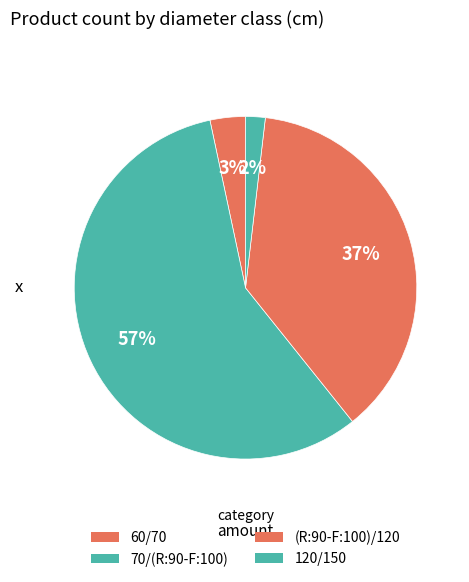

Is it true that 60/70 is 3% of the pie?

True